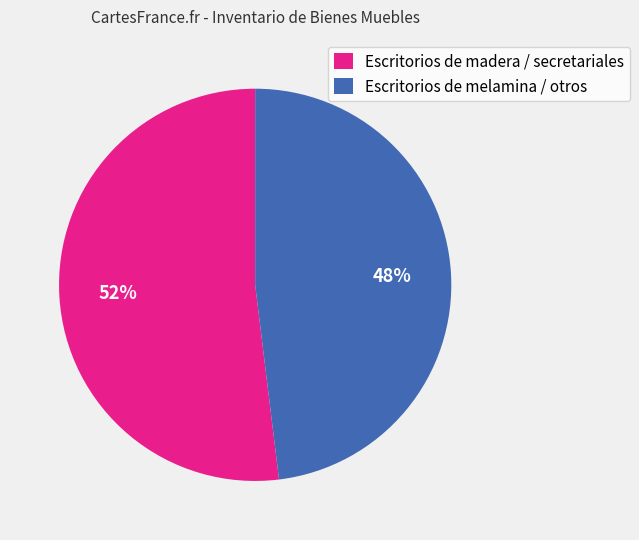

Is the sum of Escritorios de melamina / otros and Escritorios de madera / secretariales greater than half?

Yes